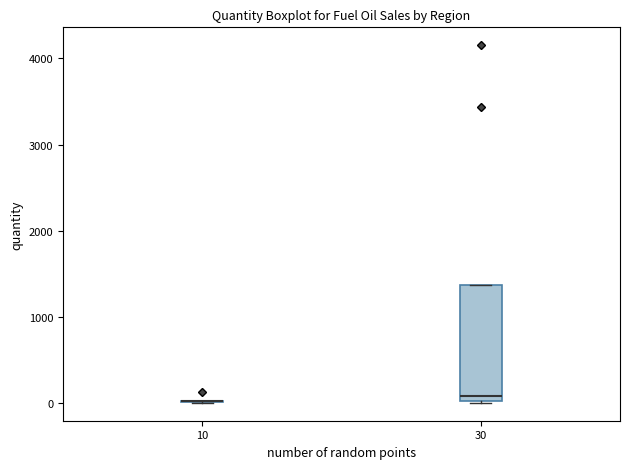

Reading left to right, read every box against the y-axis: the position of its median line, the range the box covers, and the ends of its whiskers. The values are not printed on the chart, so give them approximately, as read against the axis.

10: box collapsed to a line at 0, whiskers 0 to 0
30: median 100, box 0 to 1400, whiskers 0 to 1400